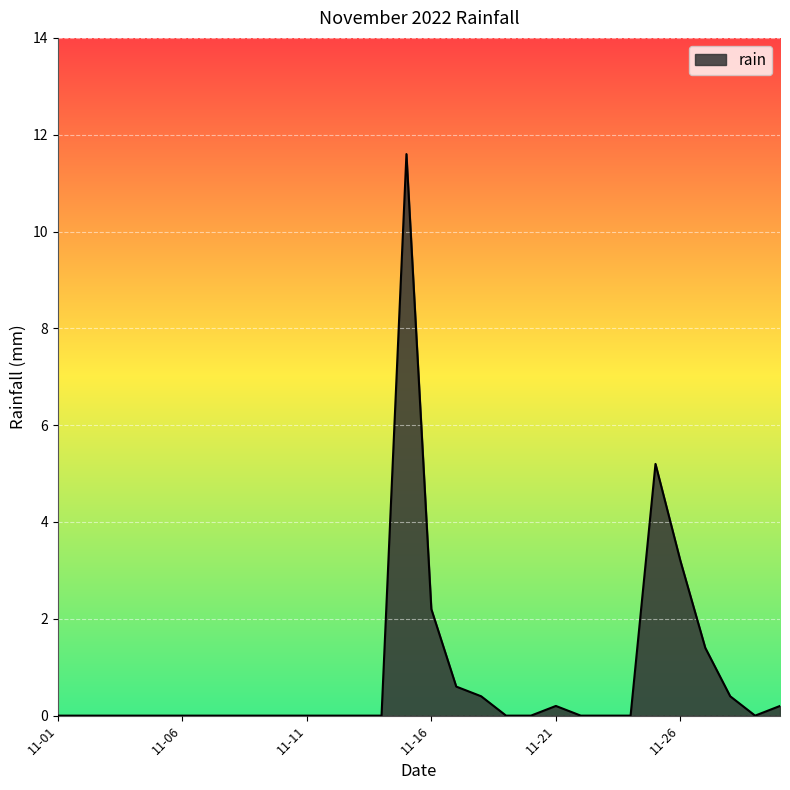

What is the difference between the maximum and minimum values?

11.6